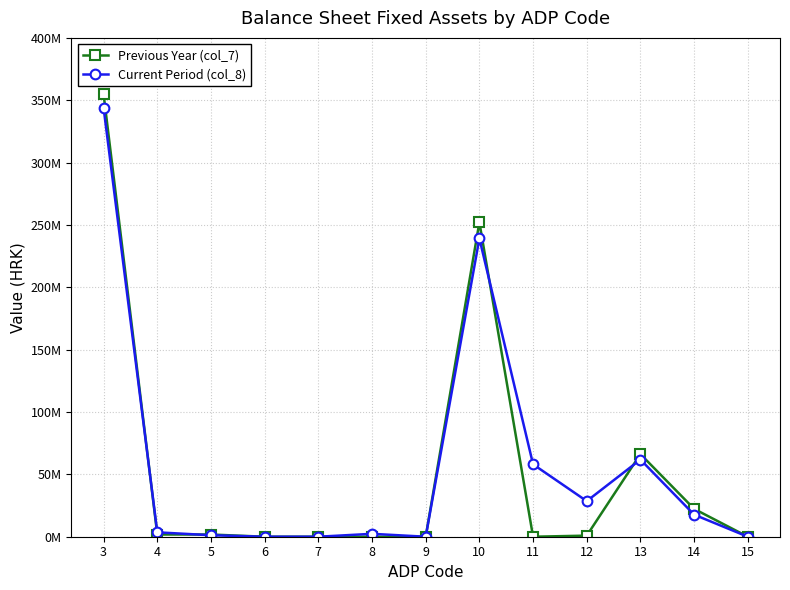

At which label is Previous Year (col_7) closest to 177338231?

10